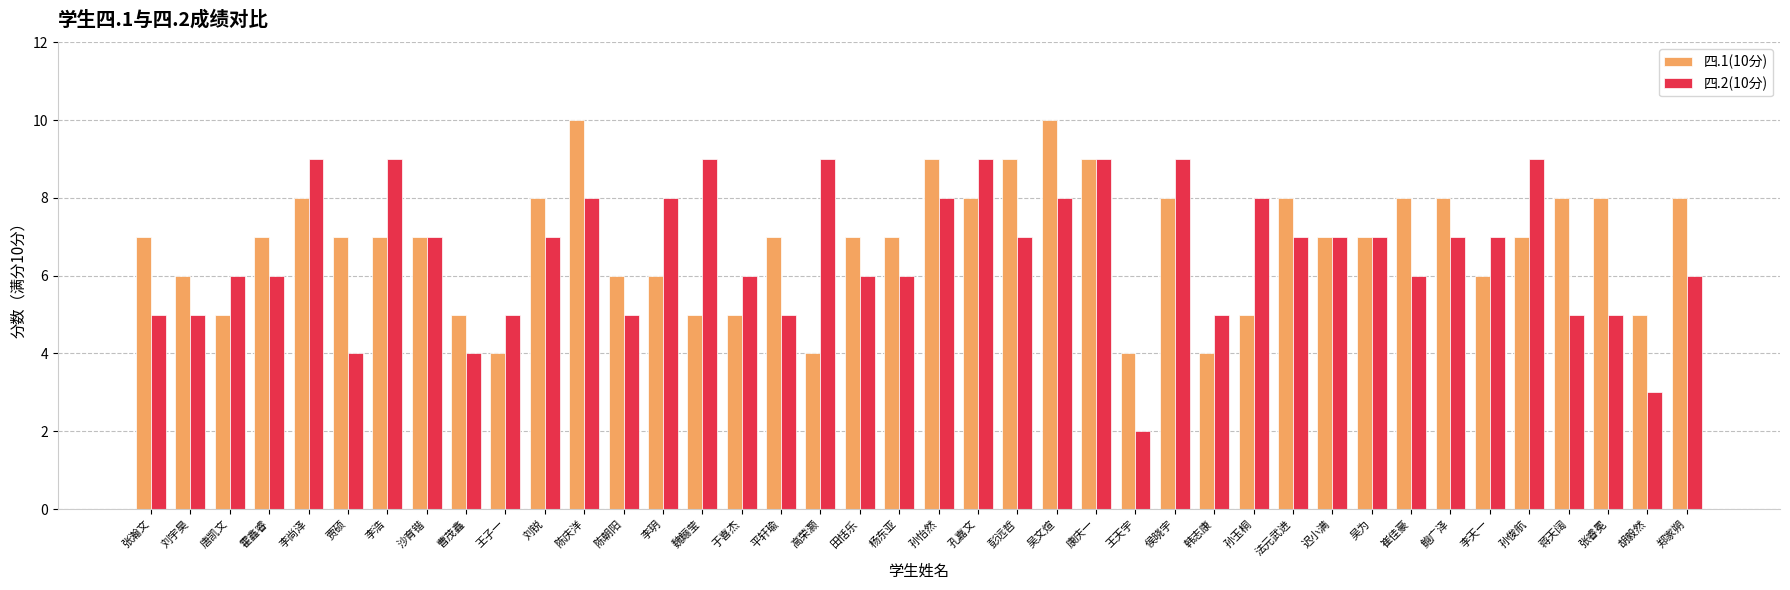

How many 四.2(10分) values are between 5 and 8?

28